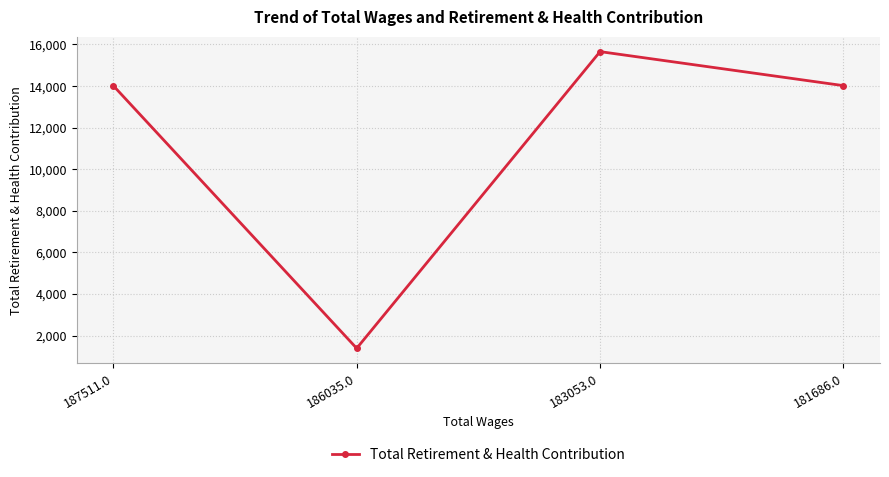

Does the chart have visible grid lines?

Yes